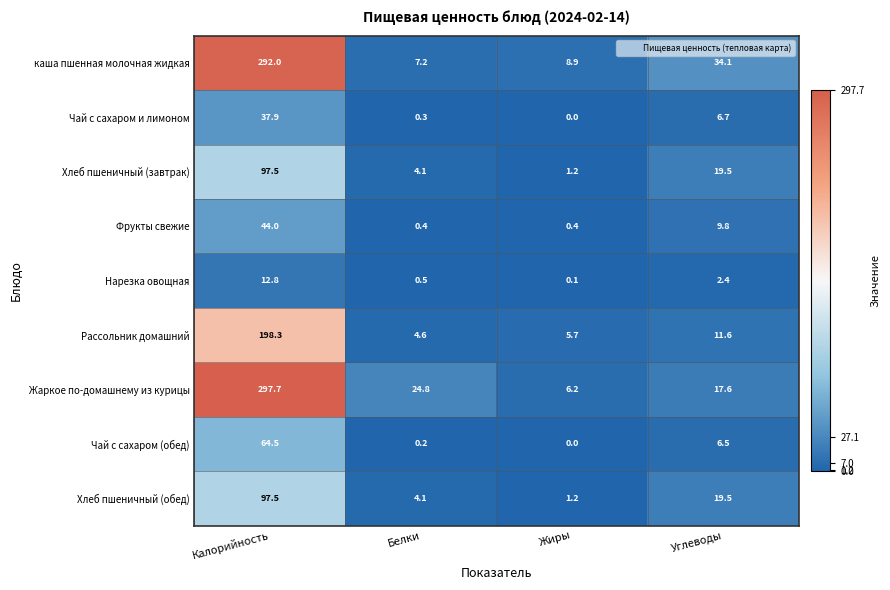

What is the difference between the maximum and second lowest values in the Чай с сахаром и лимоном series?

37.6